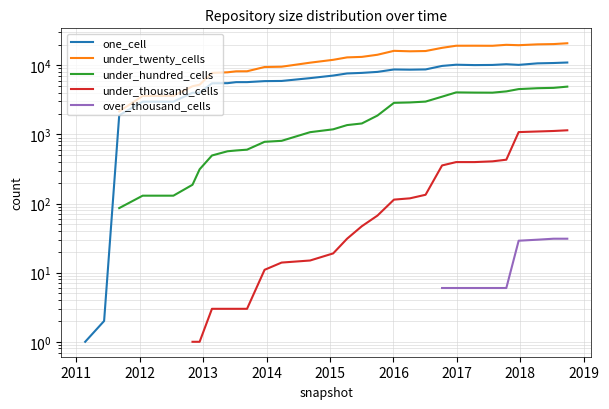

True or false: over_thousand_cells and under_hundred_cells cross at least once.

False